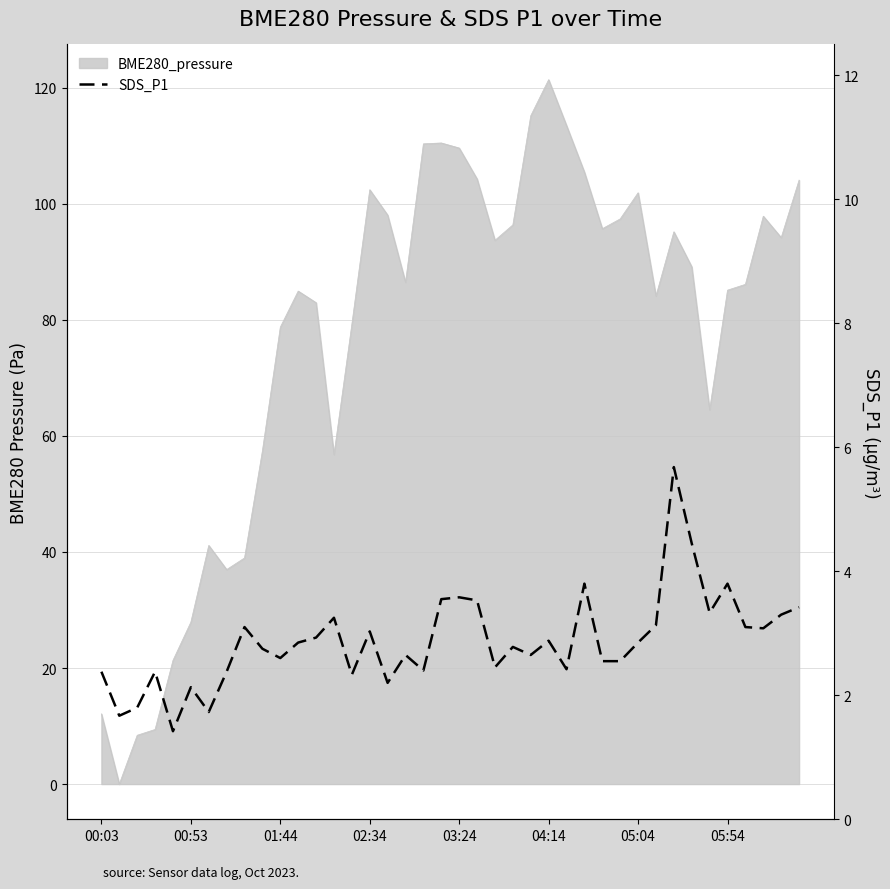

Read the value at 28.

2.5